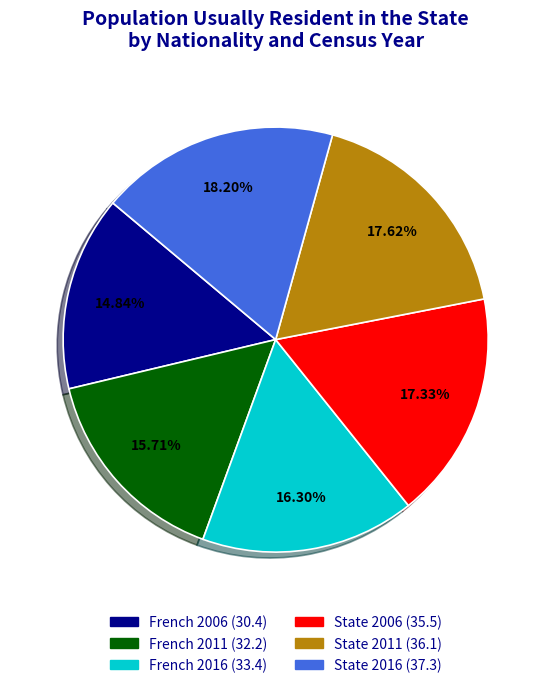

What is the smallest slice in the pie chart?

French 2006